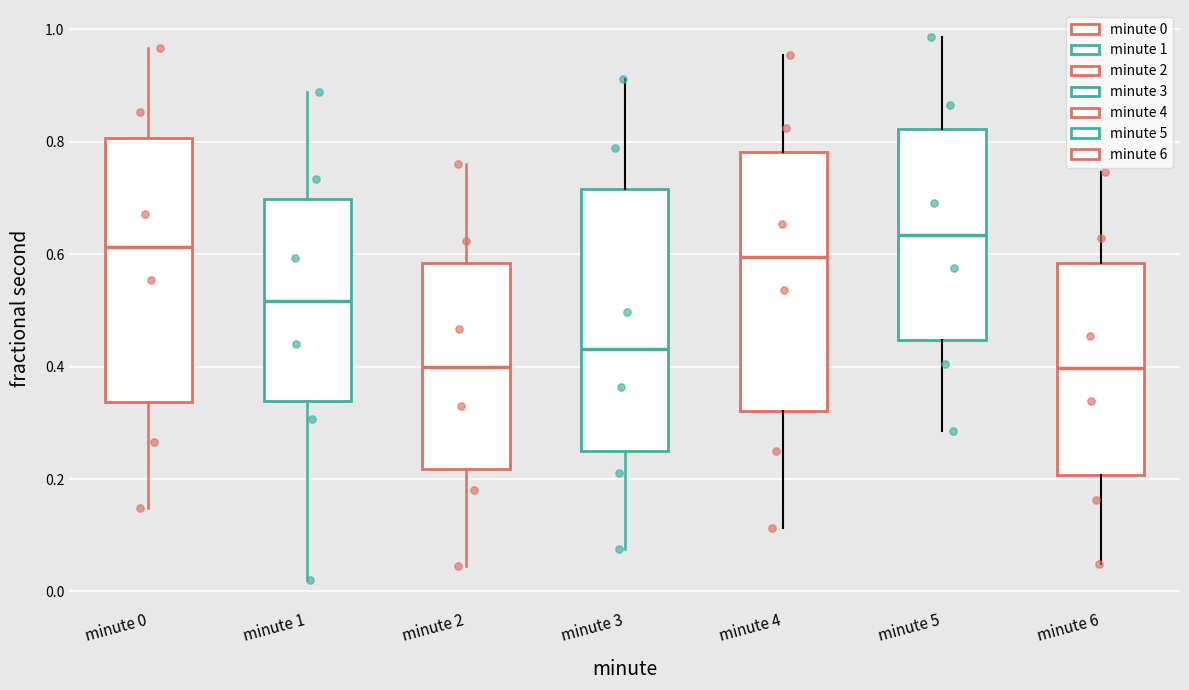

Where does the lower whisker of the box for minute 2 end on the y-axis? The values are not printed on the chart, so give them approximately, as read against the axis.

0.04